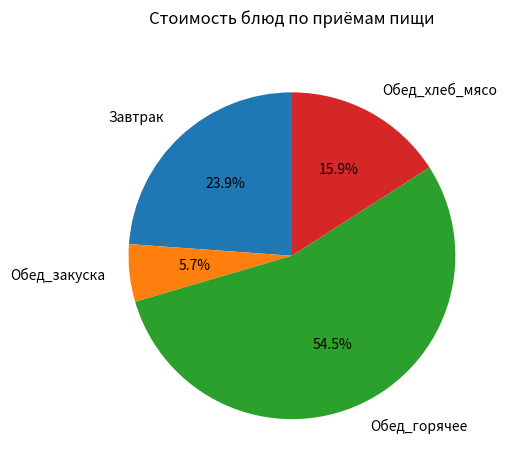

Is there a majority slice in this chart?

Yes